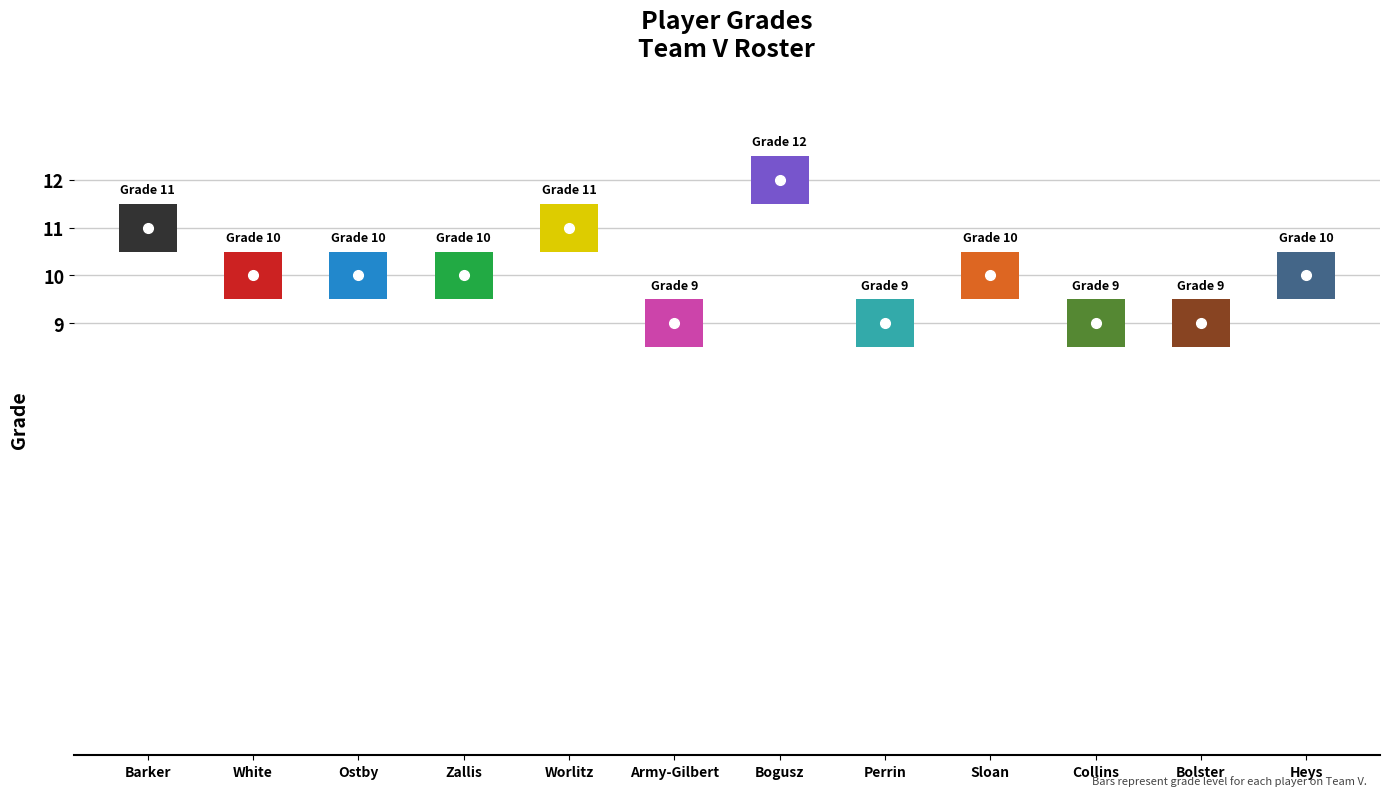

What position from the right is Rorey Bolster?

2